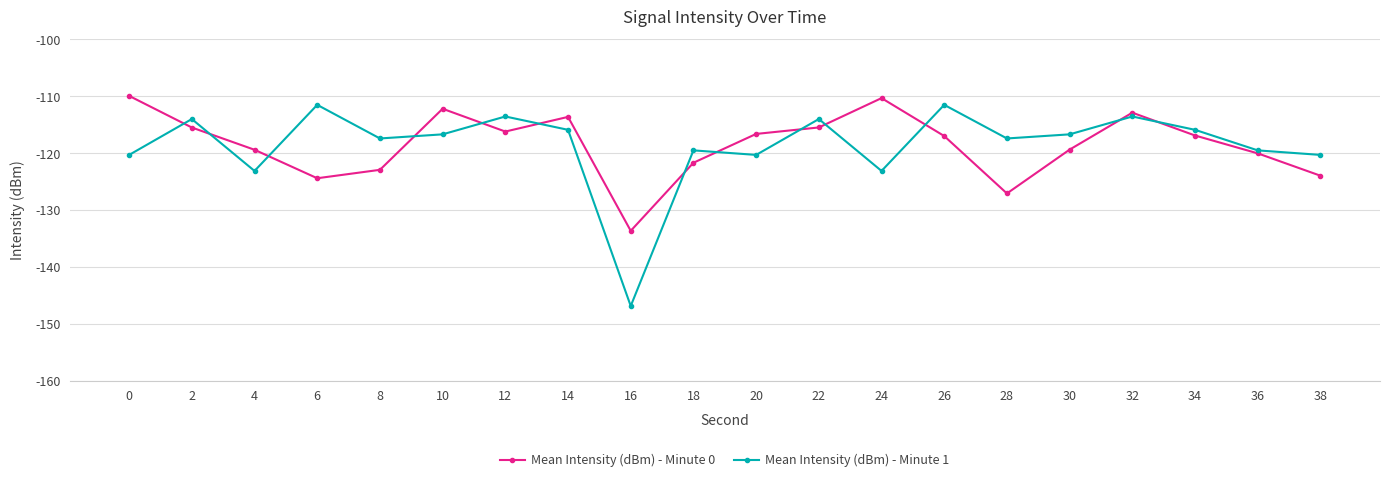

Rank the series at 10 from lowest to highest value.

Mean Intensity (dBm) - Minute 1, Mean Intensity (dBm) - Minute 0